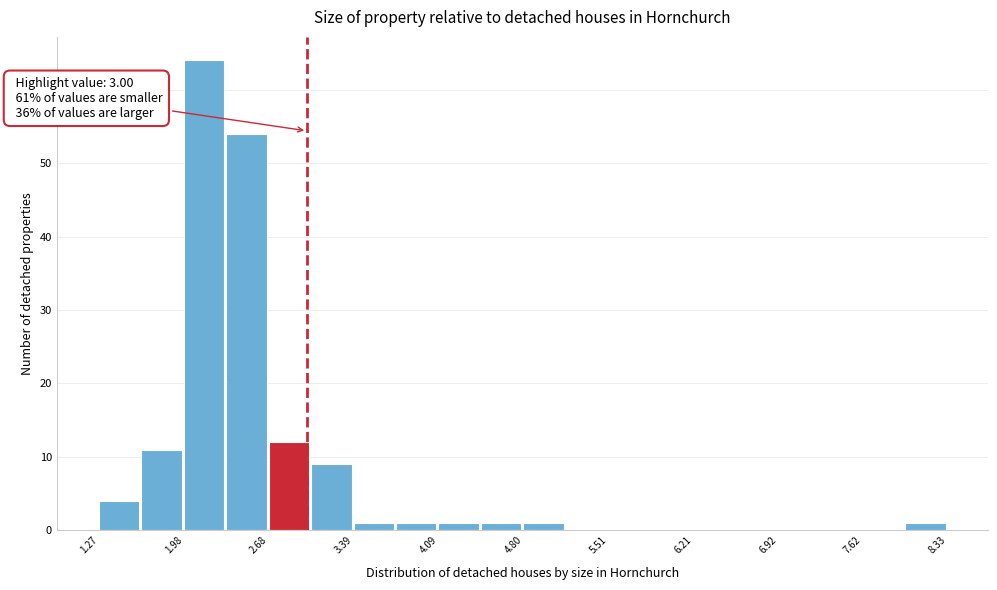

Around what value on the x-axis is the tallest bar? Give the approximate position of its centre, as read against the axis.

2.1